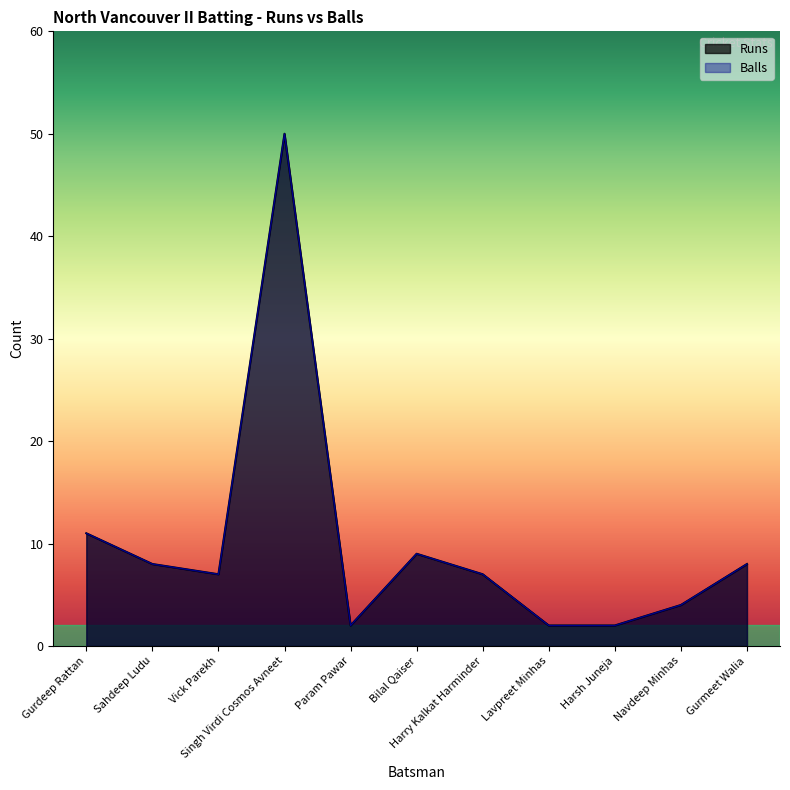

Reading left to right, extract all data points from this chart.

Runs: Gurdeep Rattan=11	Sahdeep Ludu=8	Vick Parekh=7	Singh Virdi Cosmos Avneet=50	Param Pawar=2	Bilal Qaiser=9	Harry Kalkat Harminder=7	Lavpreet Minhas=2	Harsh Juneja=2	Navdeep Minhas=4	Gurmeet Walia=8
Balls: Gurdeep Rattan=11	Sahdeep Ludu=8	Vick Parekh=7	Singh Virdi Cosmos Avneet=50	Param Pawar=2	Bilal Qaiser=9	Harry Kalkat Harminder=7	Lavpreet Minhas=2	Harsh Juneja=2	Navdeep Minhas=4	Gurmeet Walia=8